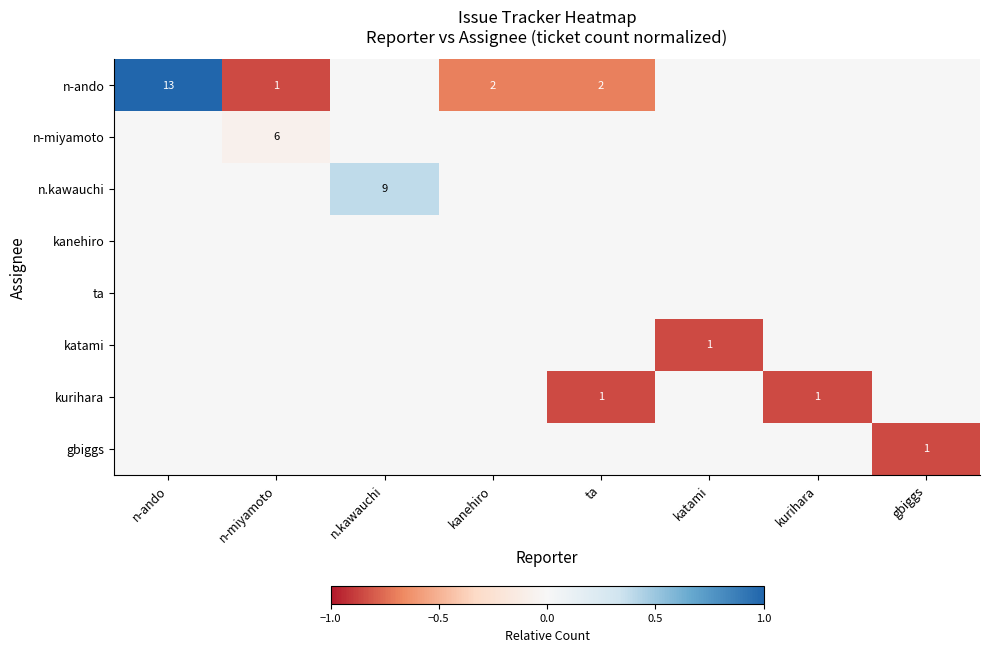

Which label corresponds to the smallest value in the chart?

n-miyamoto